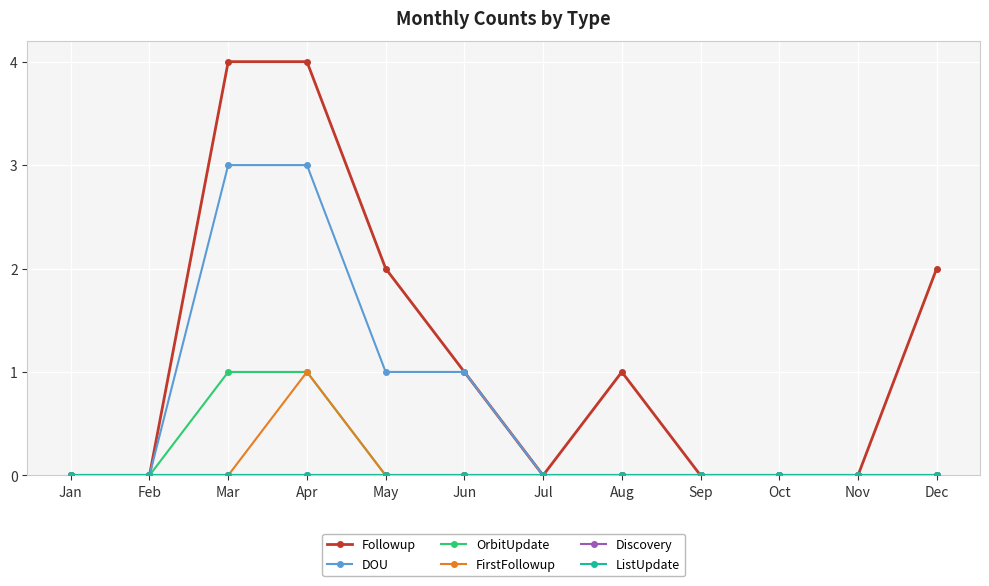

Does the chart have visible grid lines?

Yes